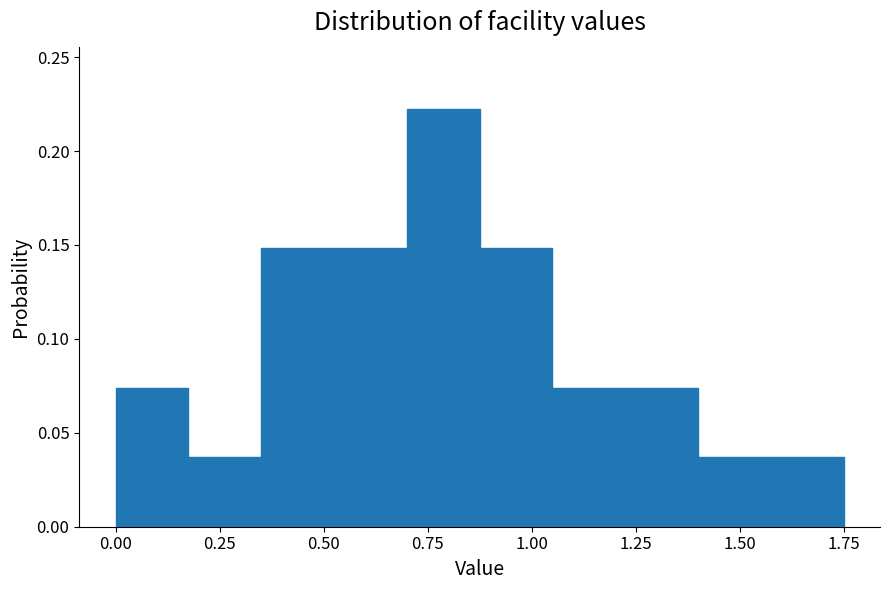

Around what value on the x-axis is the tallest bar? Give the approximate position of its centre, as read against the axis.

0.80